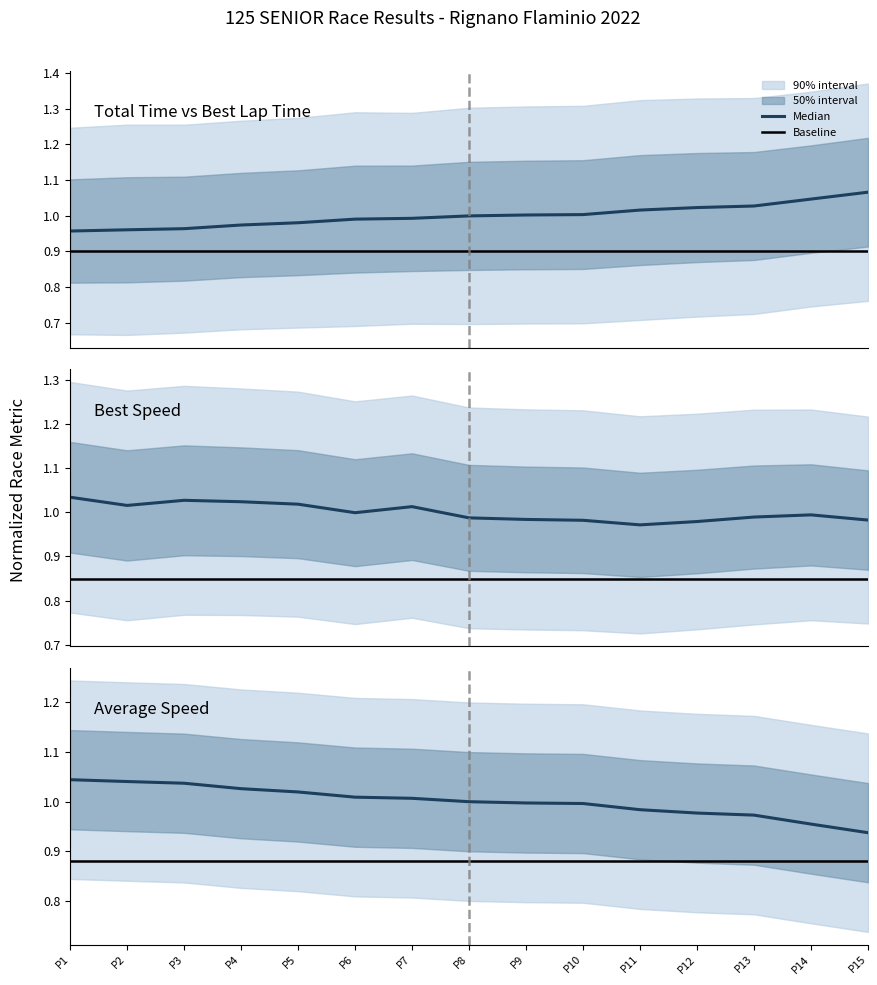

What is the spread (max minus min) of values at P1?

0.2